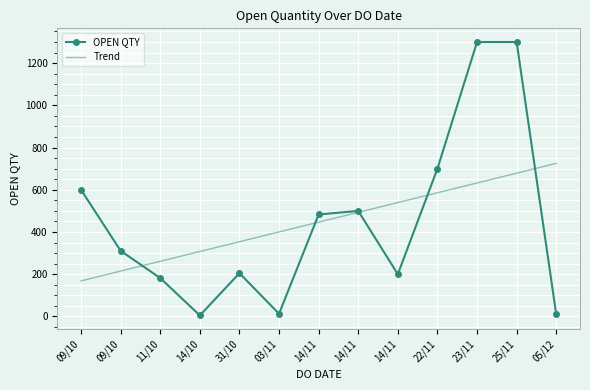

What are all the series names shown in the legend?

OPEN QTY, Trend